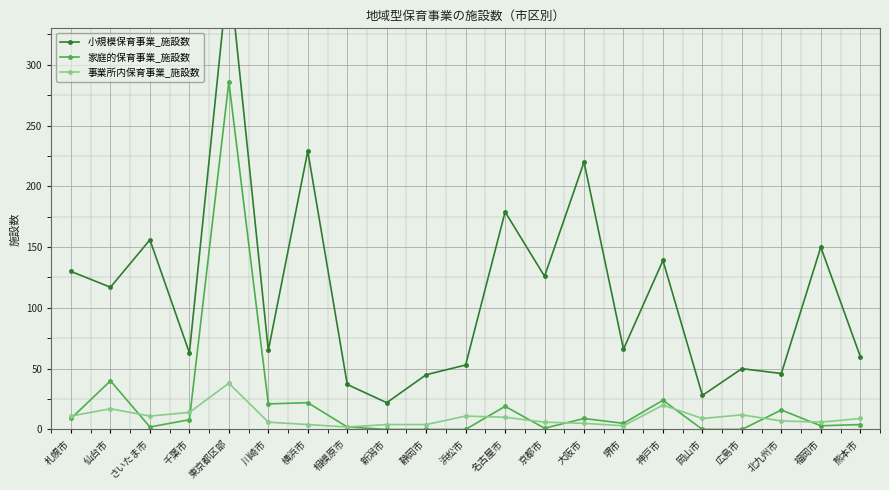

Where is the first local maximum for 家庭的保育事業_施設数?

仙台市